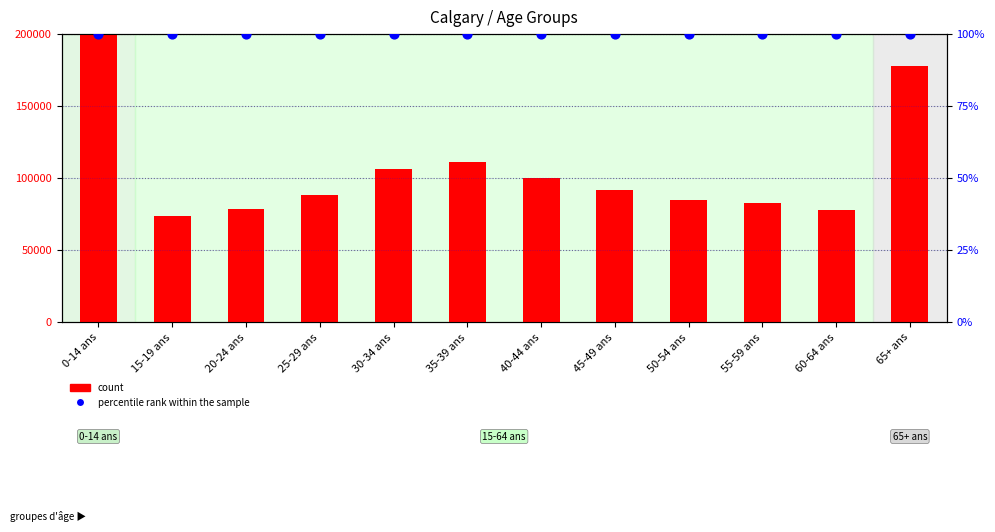

Which series has the largest total across all categories?

count